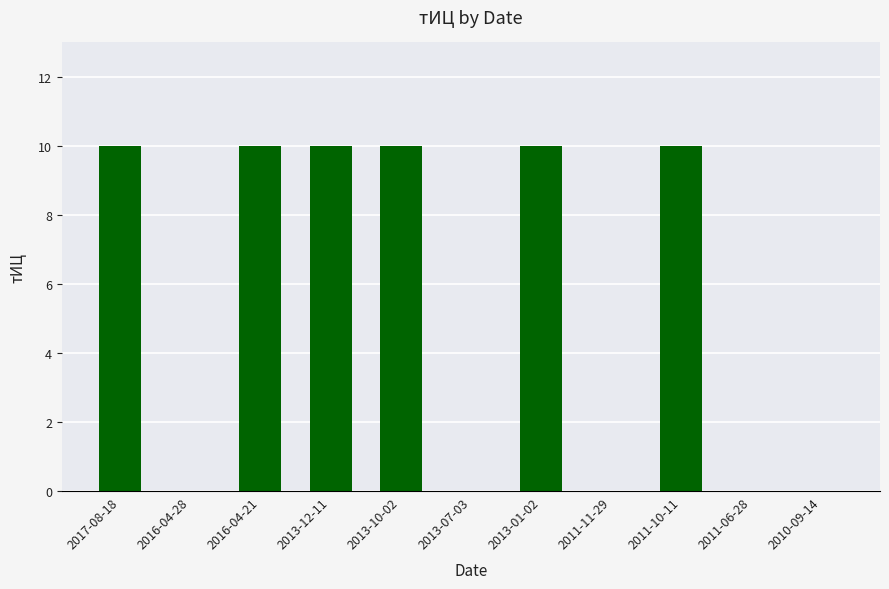

What is the change in value from 2016-04-28 to 2011-10-11?

+10